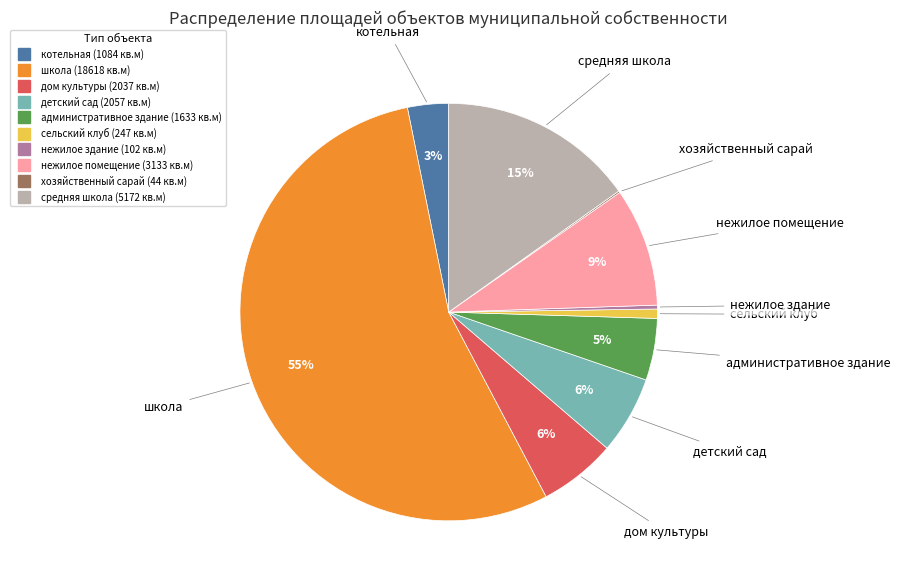

To the nearest percent, what is the average slice percentage?

10%